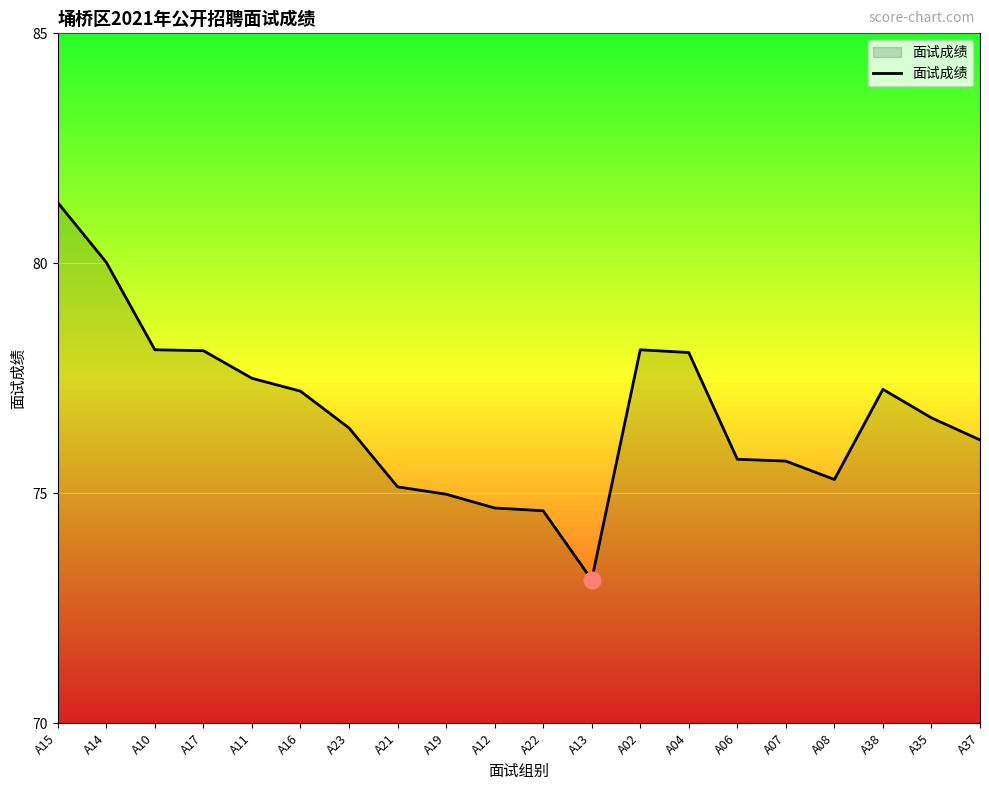

What is the ratio of the value at A35 to the value at A14?

1.0